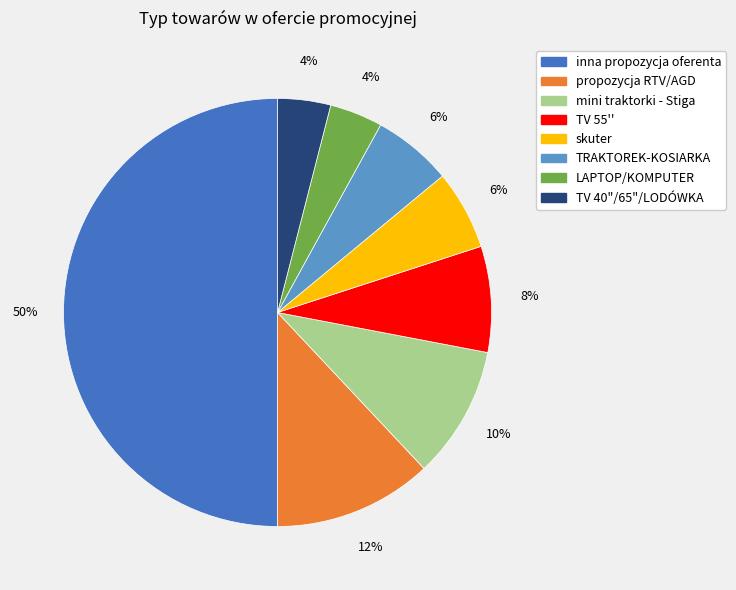

Between inna propozycja oferenta and TV 55'', which is larger?

inna propozycja oferenta